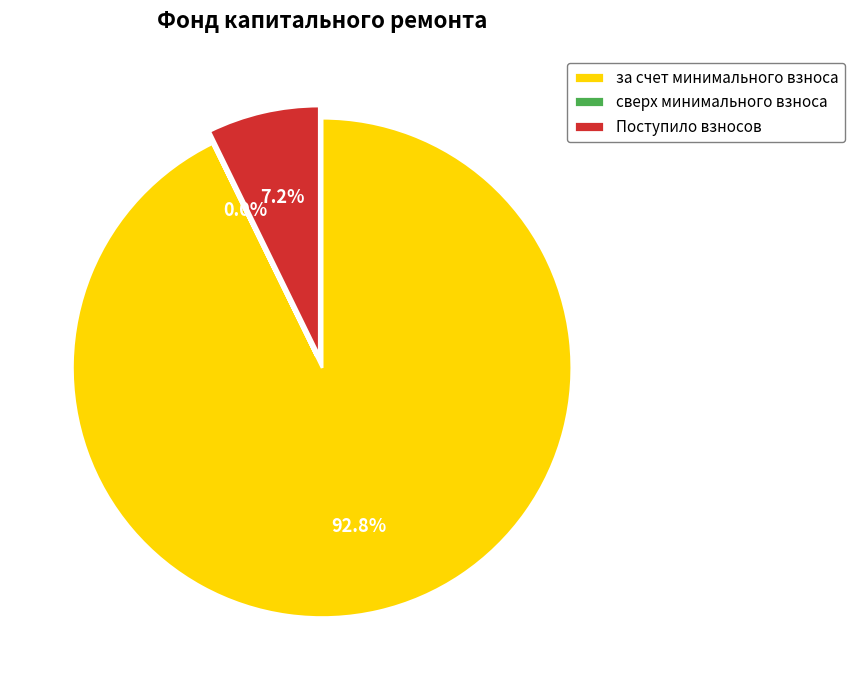

Between Поступило взносов and за счет минимального взноса, which is larger?

за счет минимального взноса